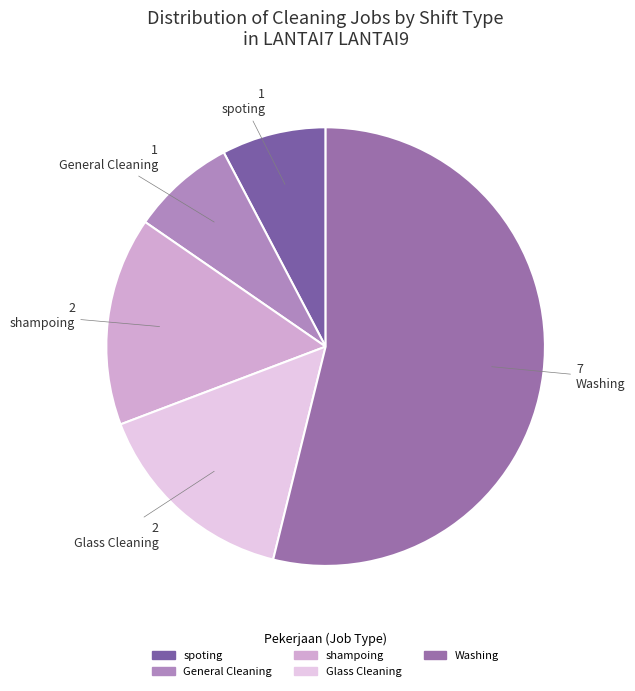

What is the ratio of the value at Washing to the value at General Cleaning?

7.0